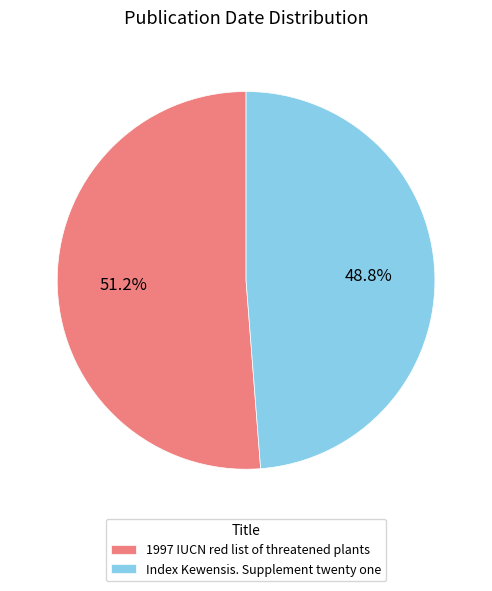

How many slices are in this pie chart?

2